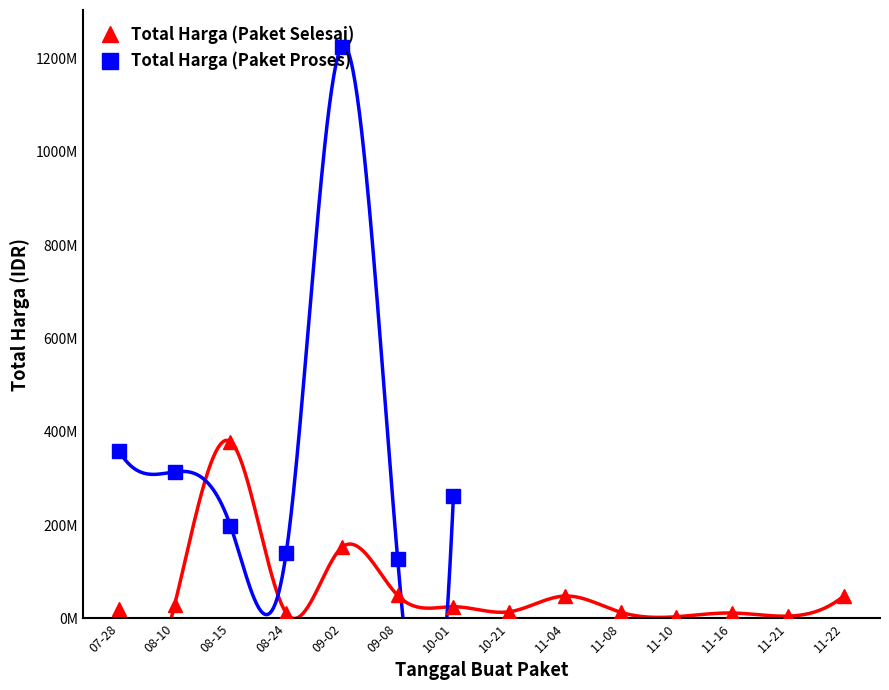

List the labels in order of value, smallest first.

11-10, 11-21, 11-16, 08-24, 11-08, 10-21, 07-28, 10-01, 08-10, 11-04, 11-22, 09-08, 09-02, 08-15